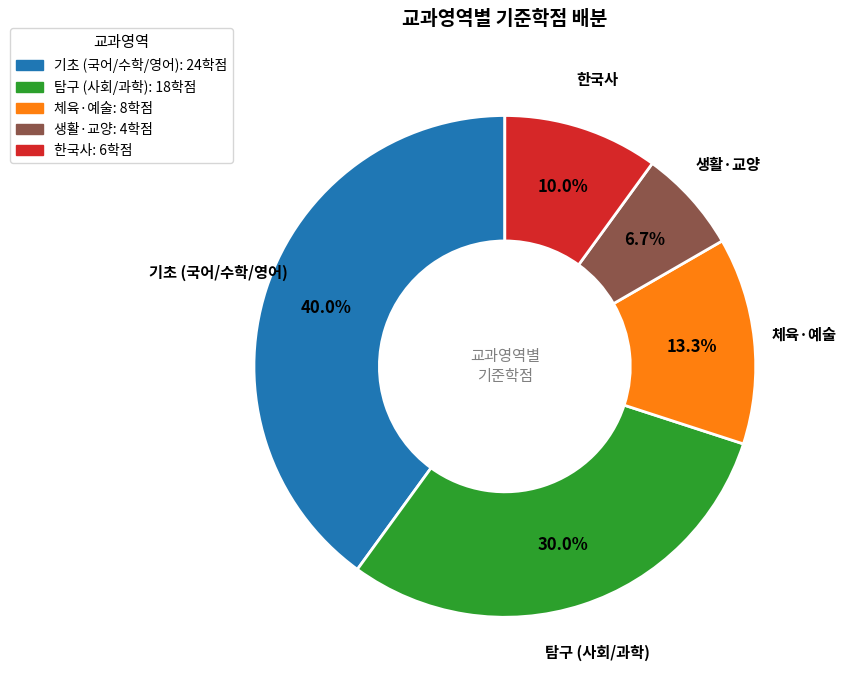

To the nearest percent, what is the average slice percentage?

20%